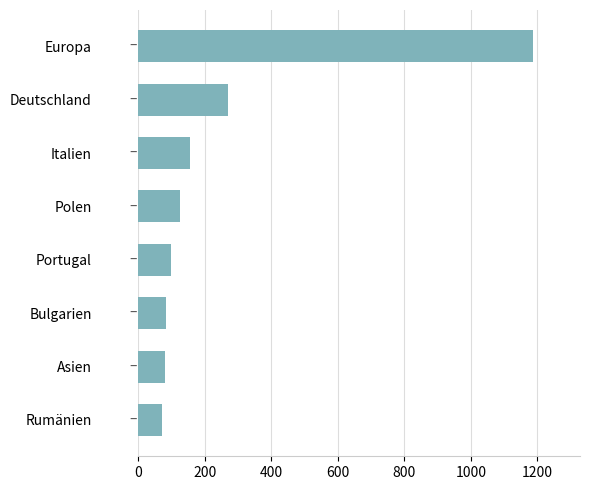

What is the smallest value displayed?

72